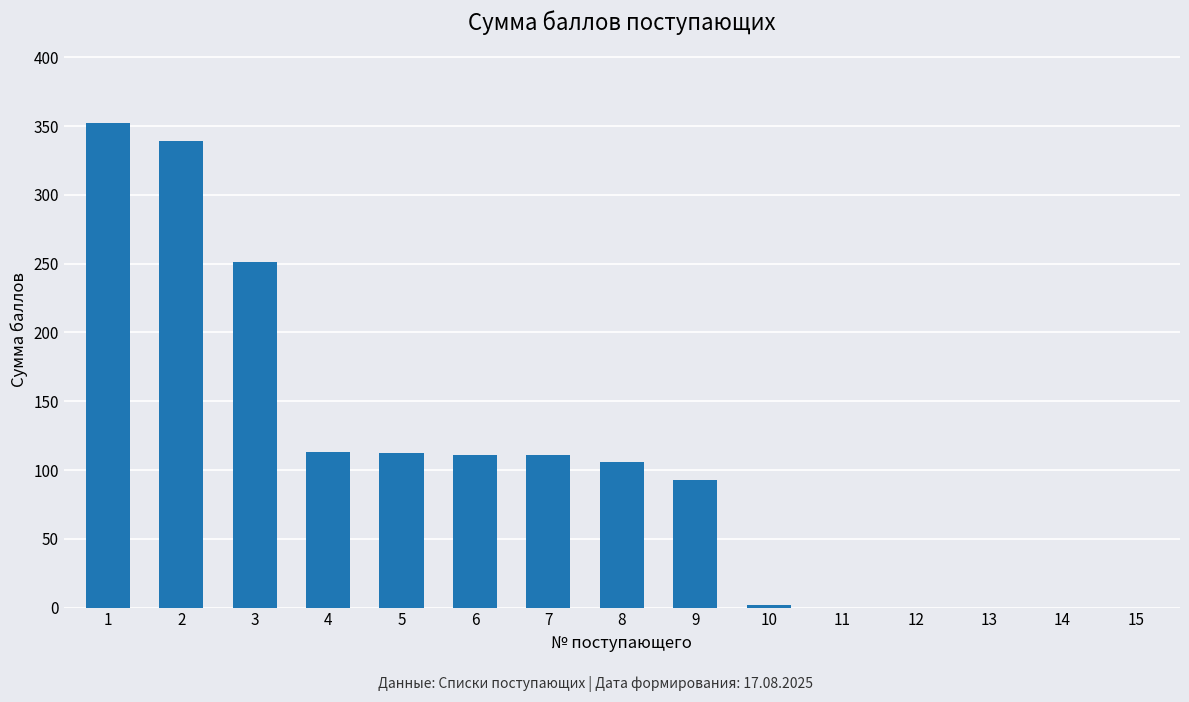

Count the number of data series in this chart.

1